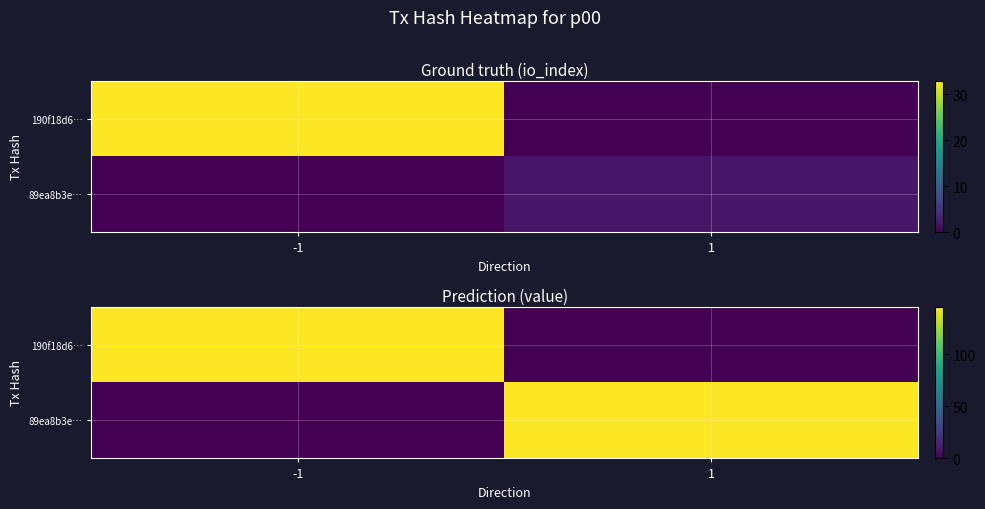

What is the sum of the 190f18d6… values at 1 and -1?

145.8